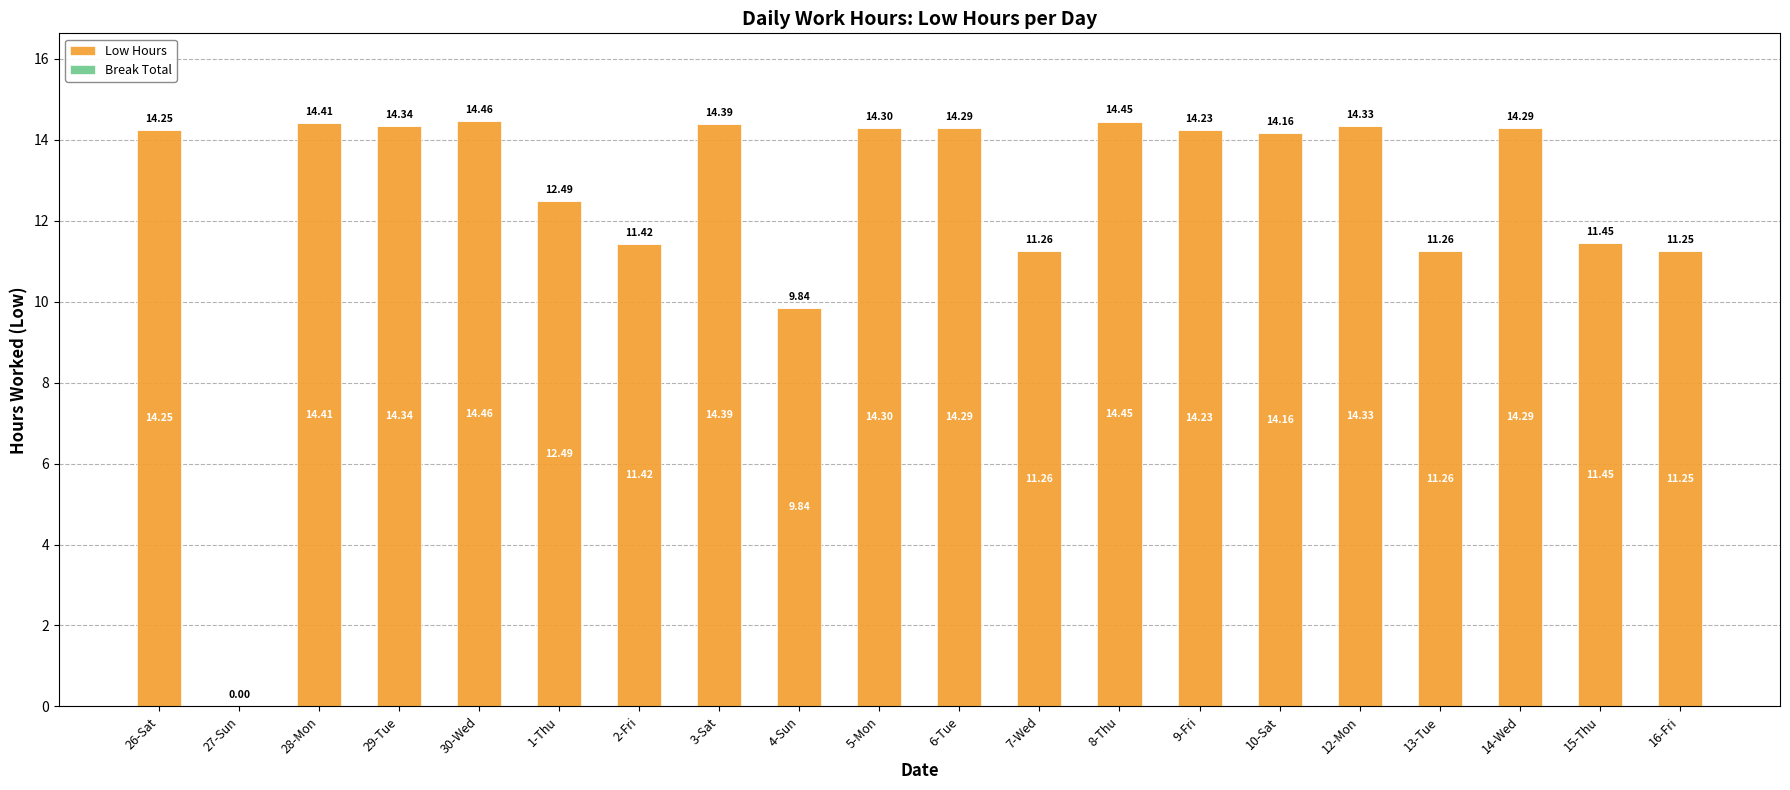

Which has a higher value, 13-Tue or 16-Fri?

13-Tue